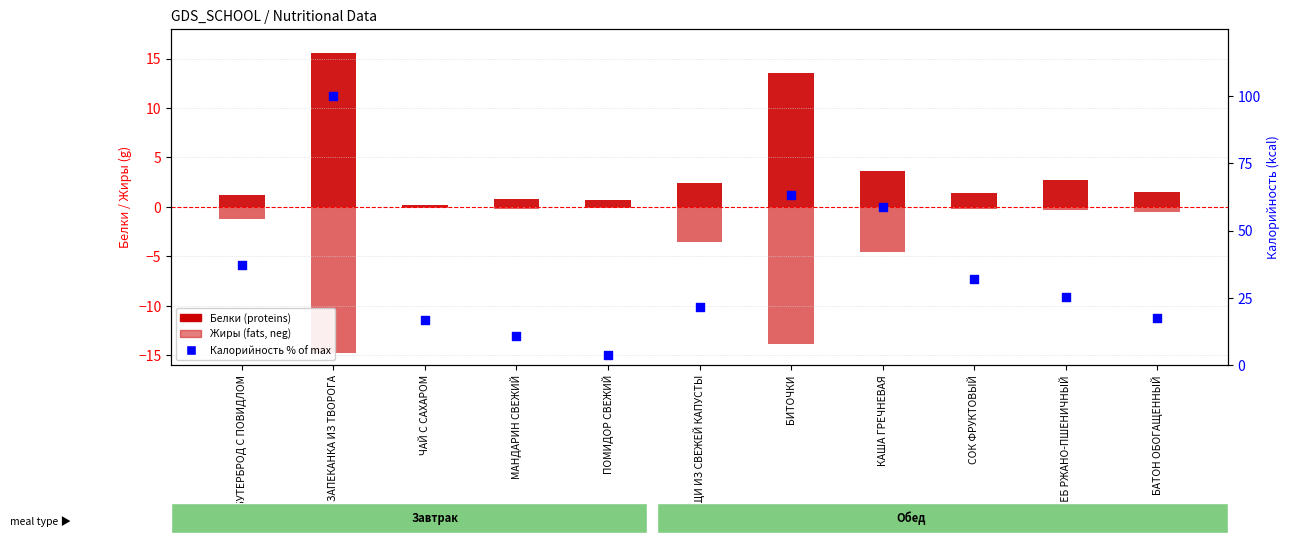

What are all the series names shown in the legend?

Белки (proteins), Жиры (fats, neg), Калорийность % of max